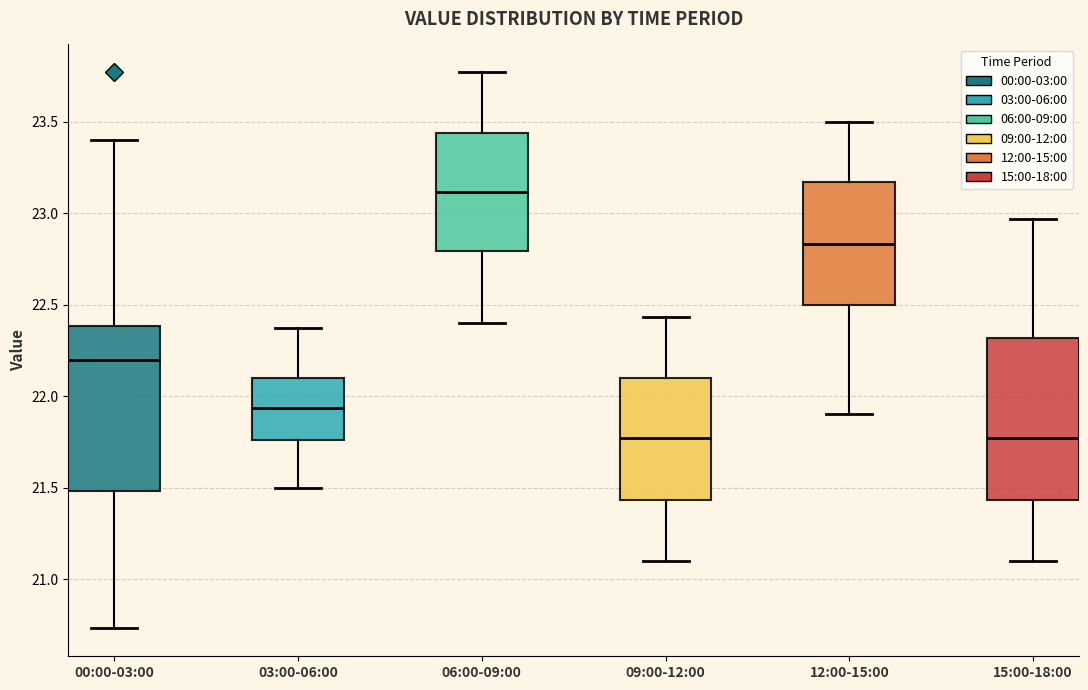

Reading left to right, read every box against the y-axis: the position of its median line, the range the box covers, and the ends of its whiskers. The values are not printed on the chart, so give them approximately, as read against the axis.

00:00-03:00: median 22.20, box 21.50 to 22.40, whiskers 20.75 to 23.40
03:00-06:00: median 21.95, box 21.75 to 22.10, whiskers 21.50 to 22.35
06:00-09:00: median 23.10, box 22.80 to 23.45, whiskers 22.40 to 23.75
09:00-12:00: median 21.75, box 21.45 to 22.10, whiskers 21.10 to 22.45
12:00-15:00: median 22.85, box 22.50 to 23.15, whiskers 21.90 to 23.50
15:00-18:00: median 21.75, box 21.45 to 22.30, whiskers 21.10 to 22.95